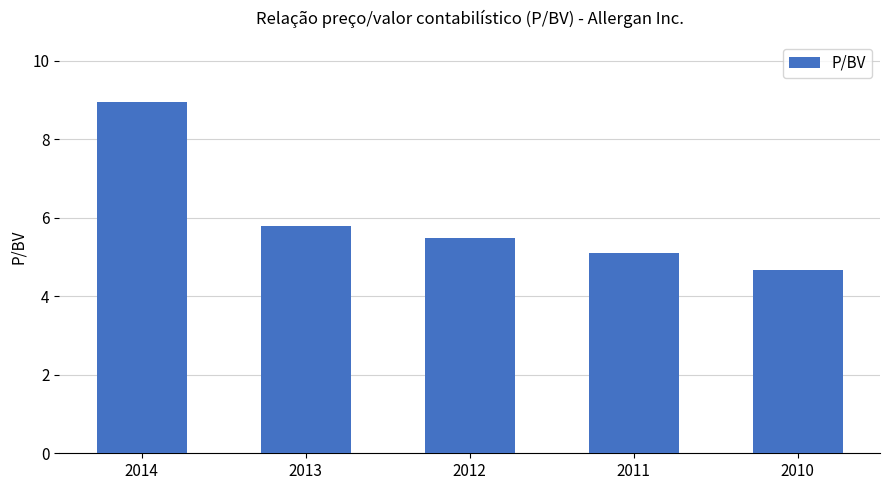

List the labels in order of value, largest first.

2014, 2013, 2012, 2011, 2010